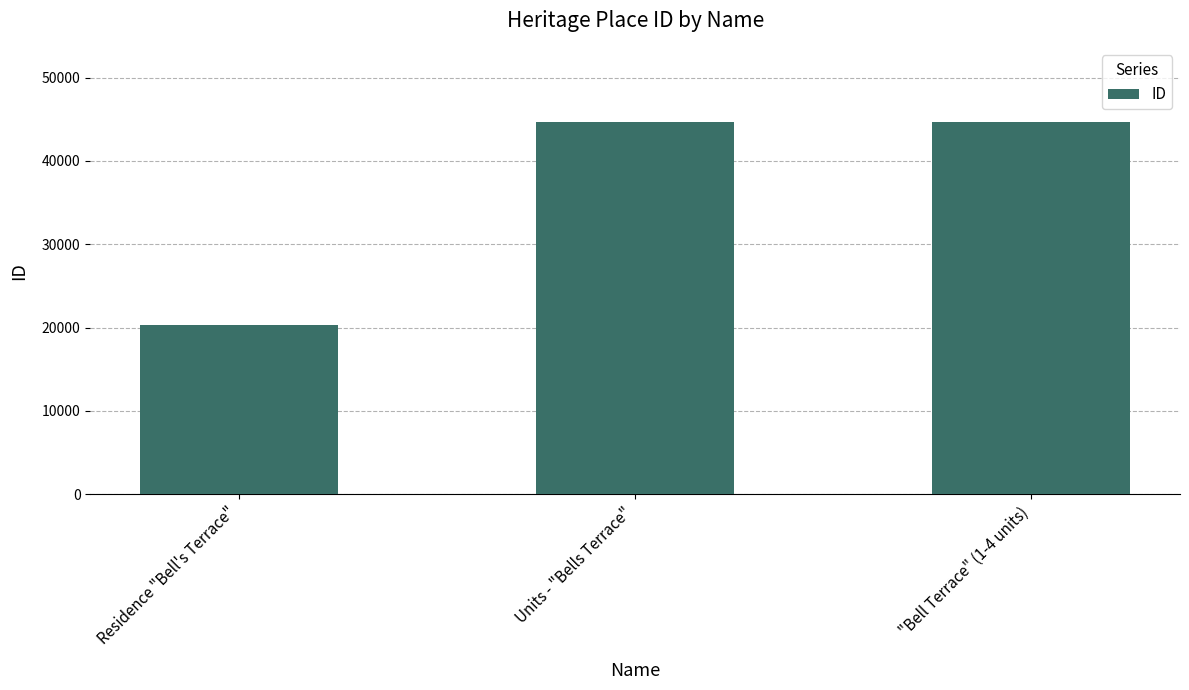

The chart shows a value of 44647 at "Bell Terrace" (1-4 units). True or false?

True